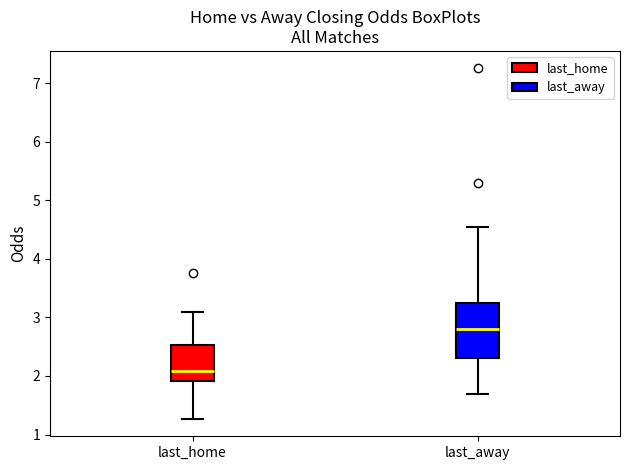

Comparing the boxes themselves (not the whiskers), which one is the tallest?

last_away